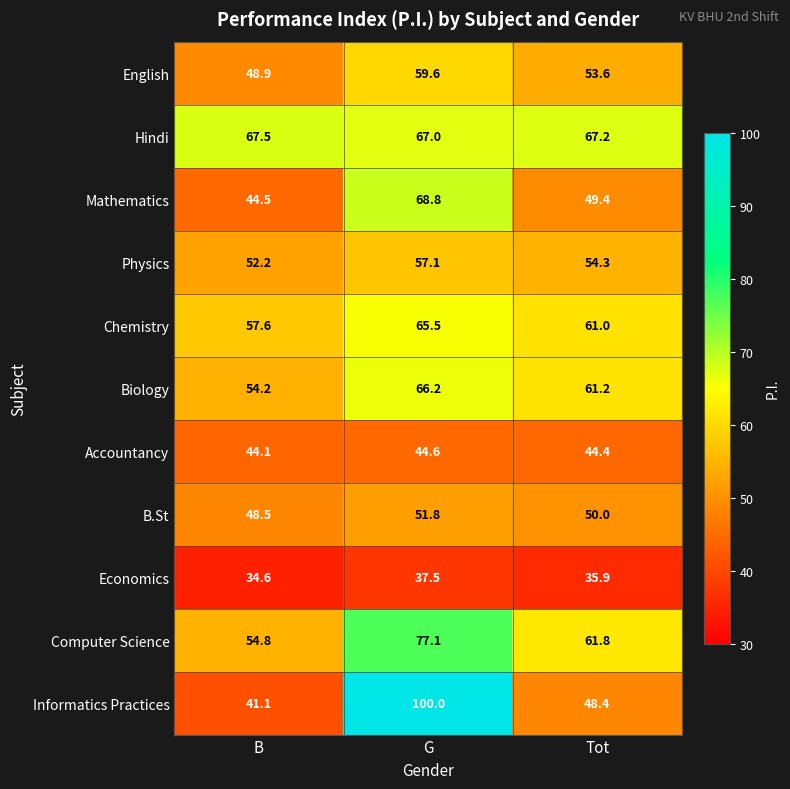

Which series changed the most between B and G?

Informatics Practices